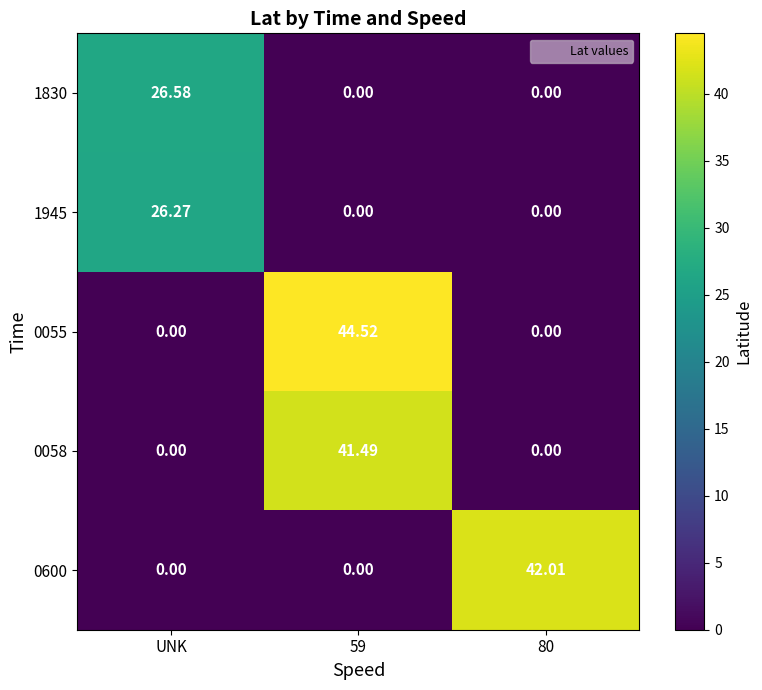

What is the total value across all series at 80?

42.0